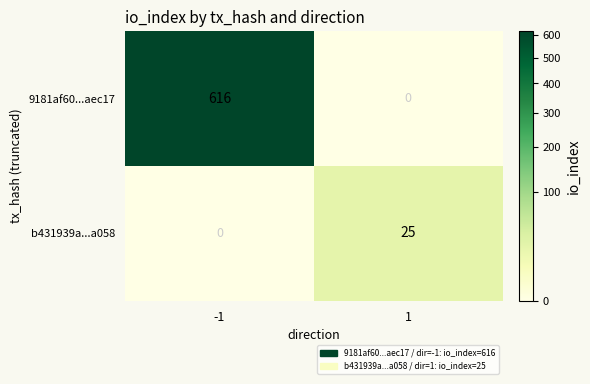

Count the number of categories in the chart.

2